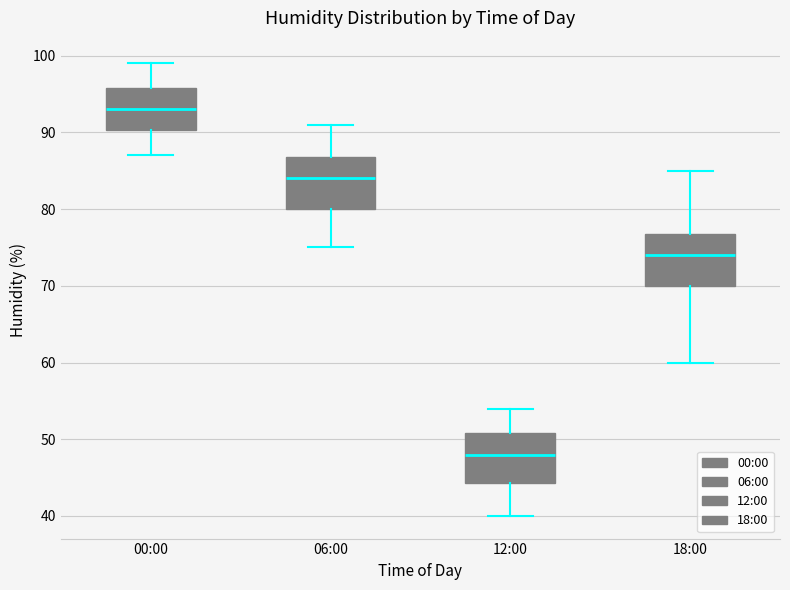

Reading left to right, transcribe this box plot: for each box, give where its median line is, the range the box spans, and where its two whiskers end, as read against the y-axis. The values are not printed on the chart, so give them approximately, as read against the axis.

00:00: median 93, box 90 to 96, whiskers 87 to 99
06:00: median 84, box 80 to 87, whiskers 75 to 91
12:00: median 48, box 44 to 51, whiskers 40 to 54
18:00: median 74, box 70 to 77, whiskers 60 to 85